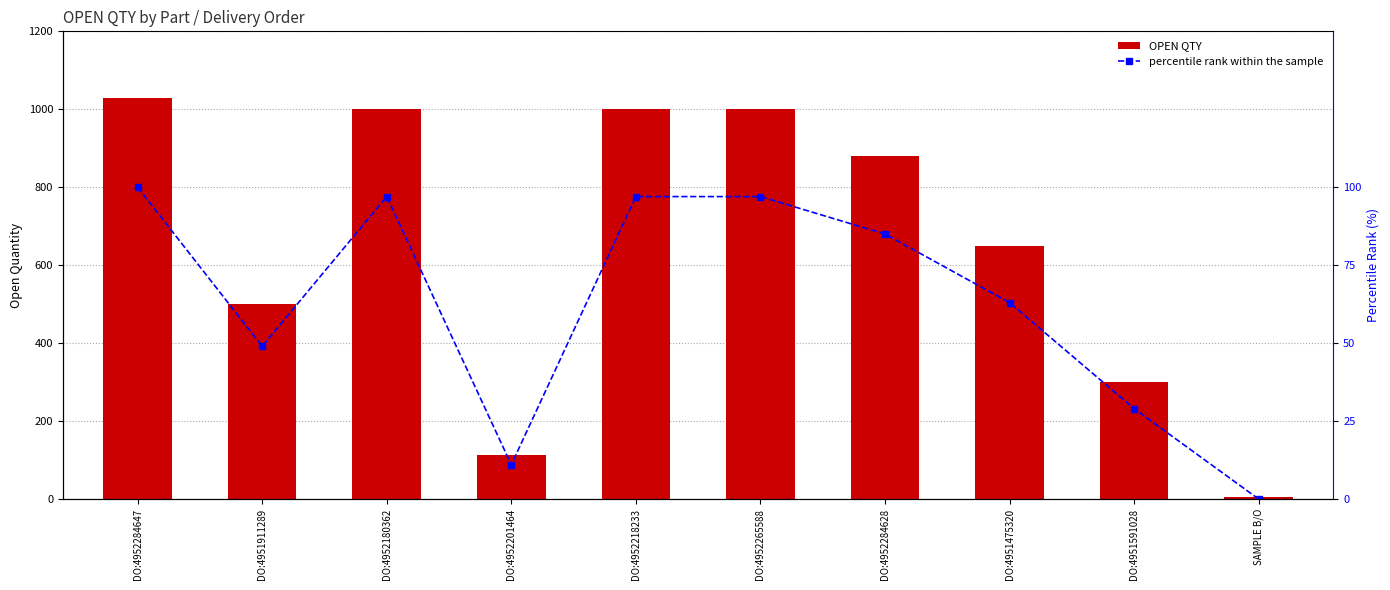

Between DO:4952265588 and DO:4951591028, which series saw the biggest shift?

OPEN QTY